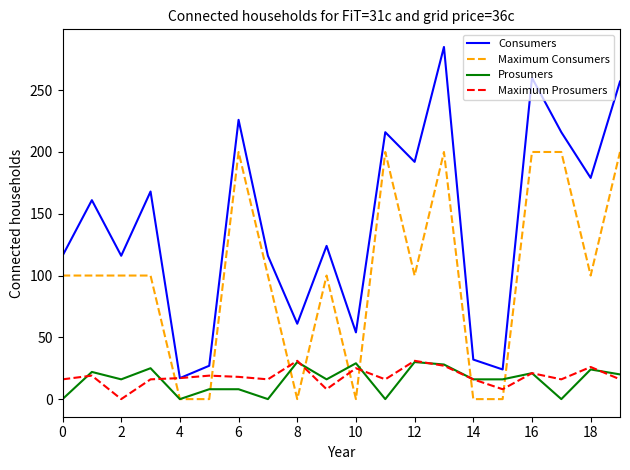

Which series has the largest total across all categories?

Consumers